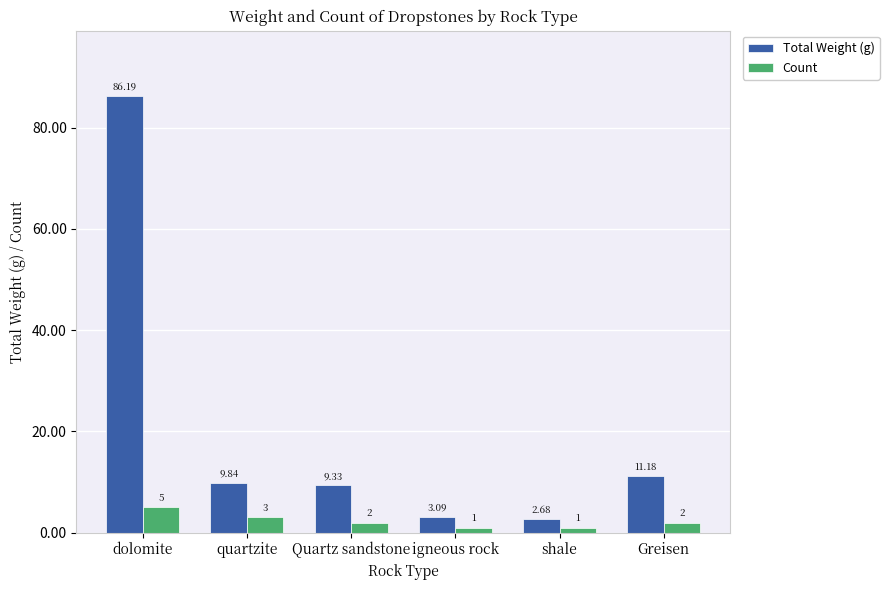

Is it true that Total Weight (g) equals 9.3 at Quartz sandstone?

True